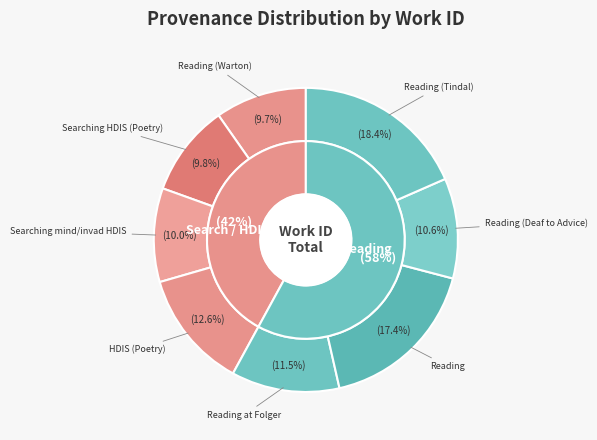

To the nearest percent, what percentage of the pie is Reading (Deaf to Advice)?

11%